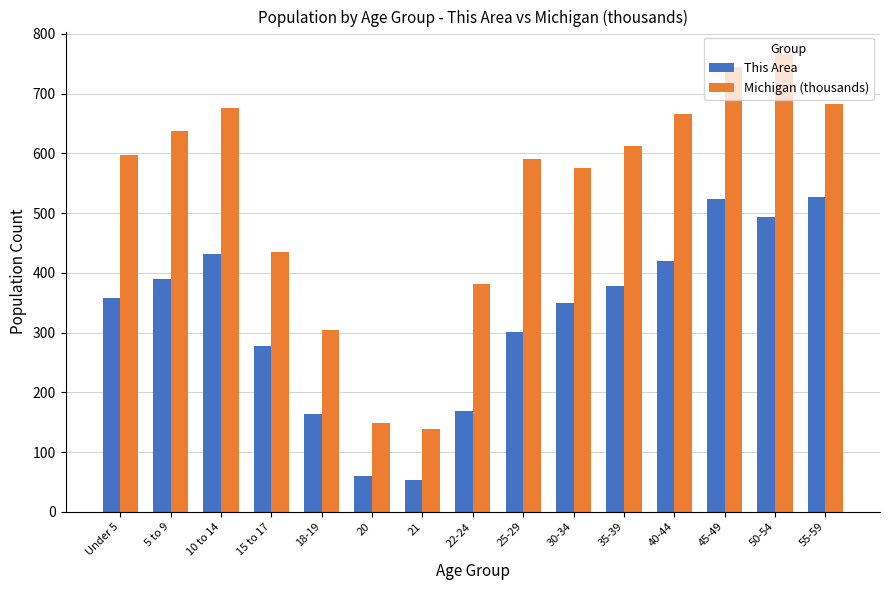

What are all the series names shown in the legend?

This Area, Michigan (thousands)